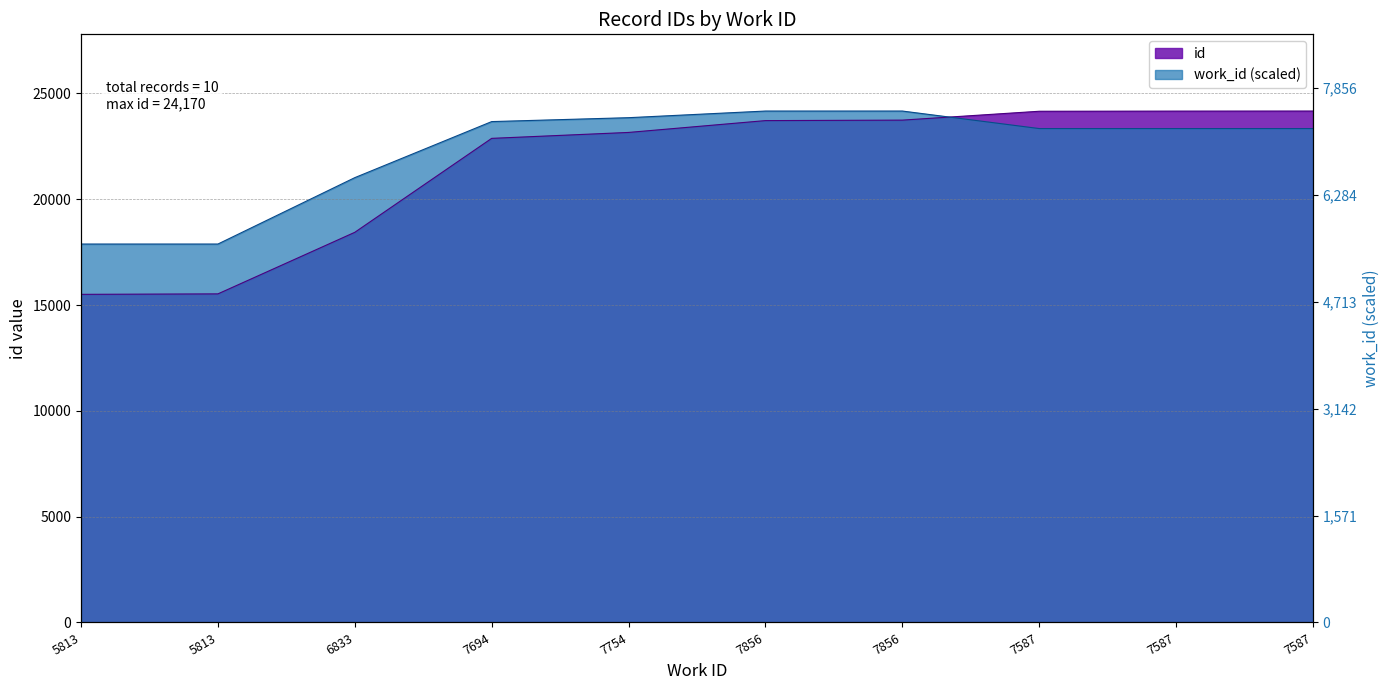

What is the label of the 3rd point from the left?

6833